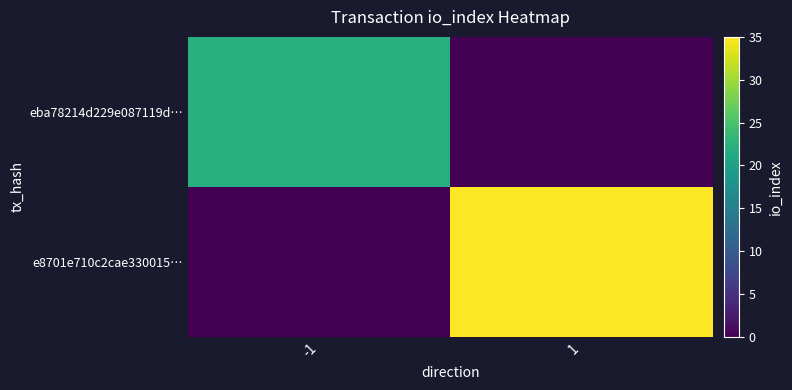

Which has a higher value, -1 or 1?

-1